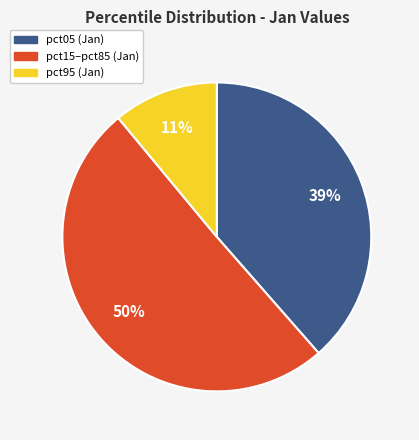

To the nearest percent, what is the average slice percentage?

33%